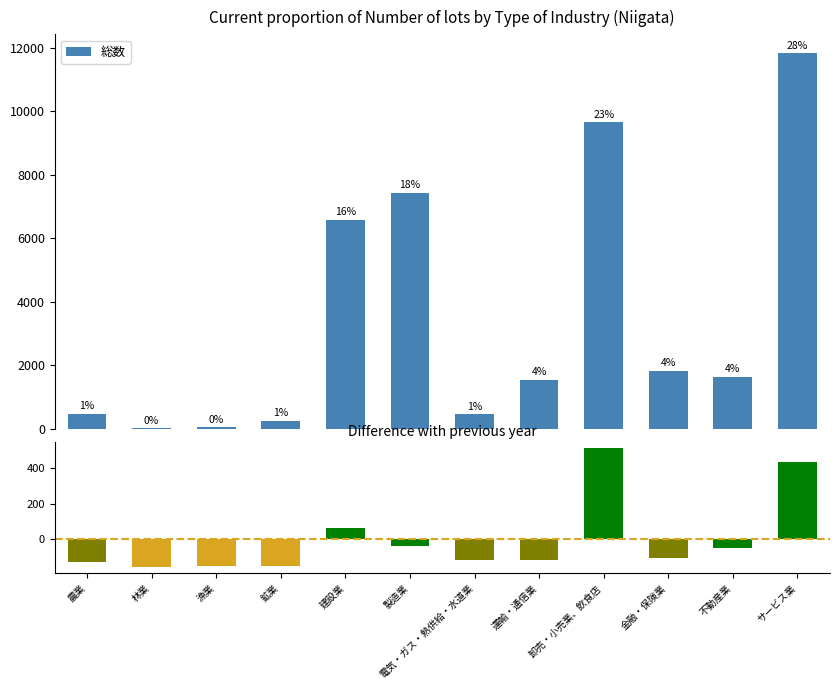

The value of 総数 at 林業 is 30.4. True or false?

False